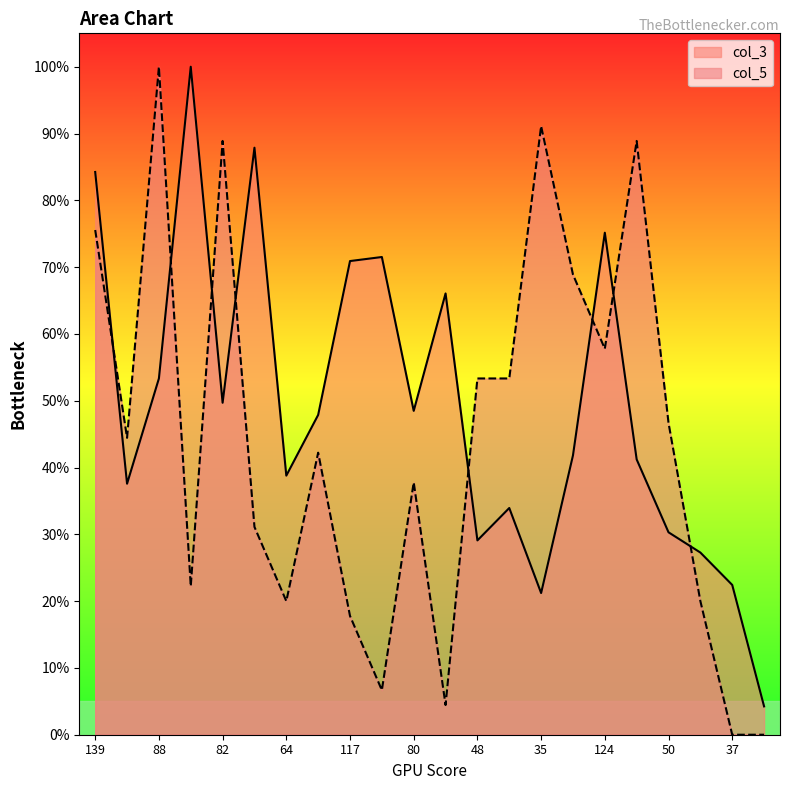

What is the sum of all col_5 values?

971.1